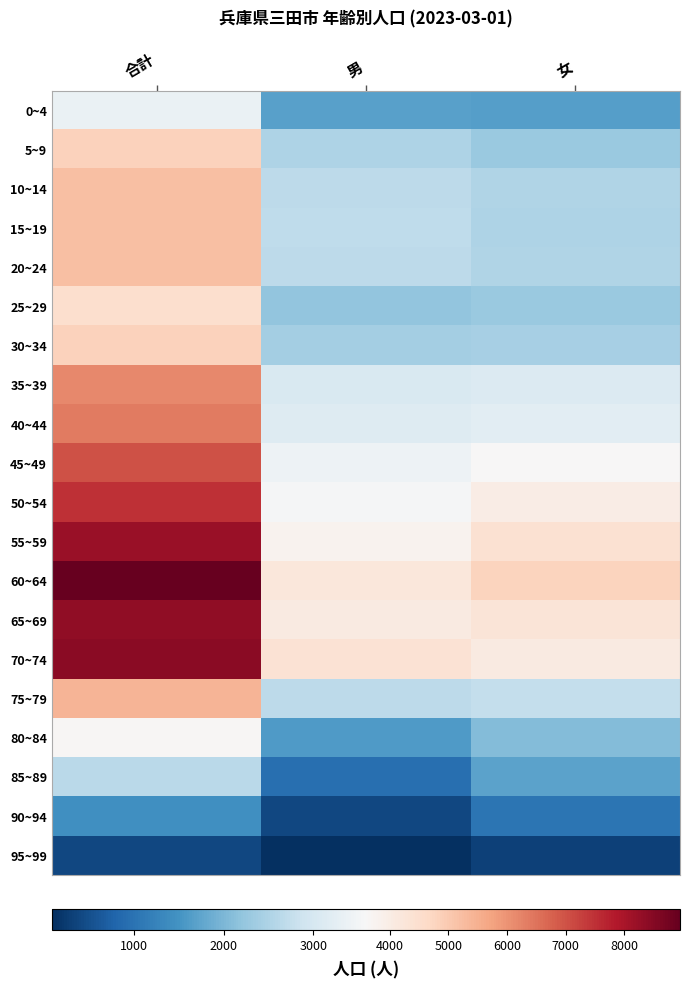

How many data points does each series have?

3